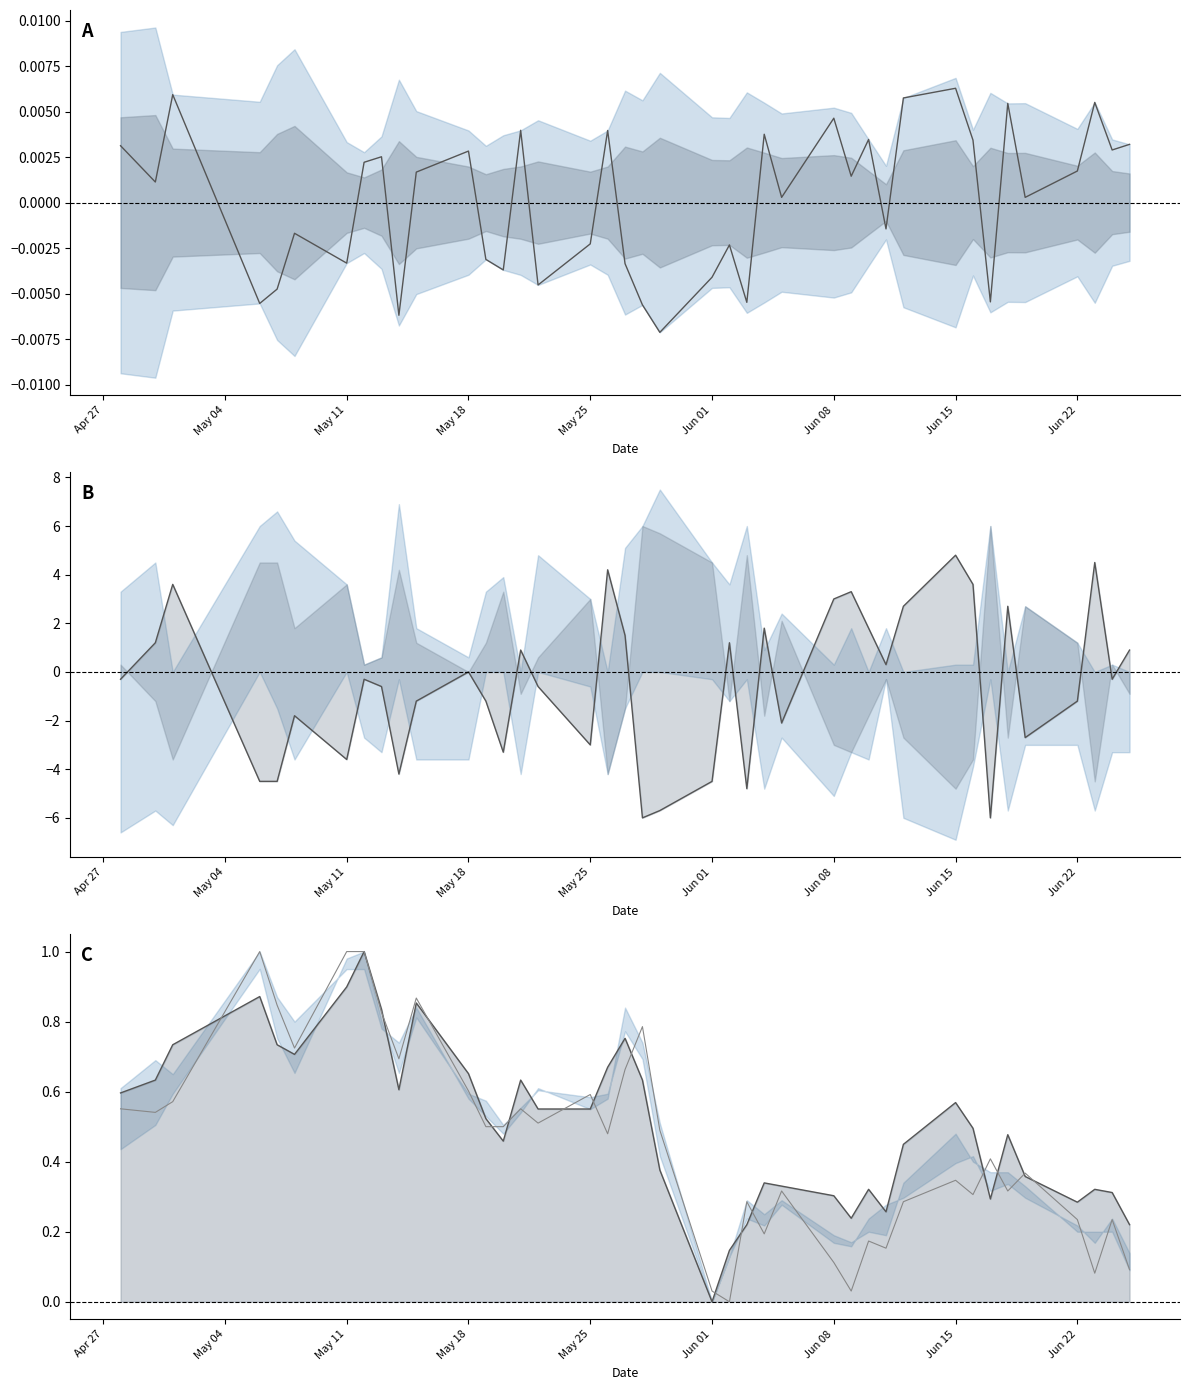

What is the label of the 7th point from the left?

May 11